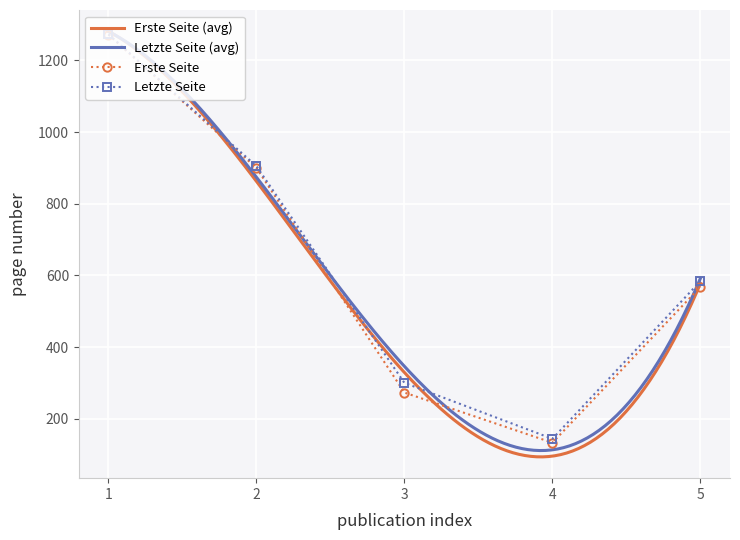

Rank the series by their average value, from lowest to highest.

Erste Seite, Letzte Seite